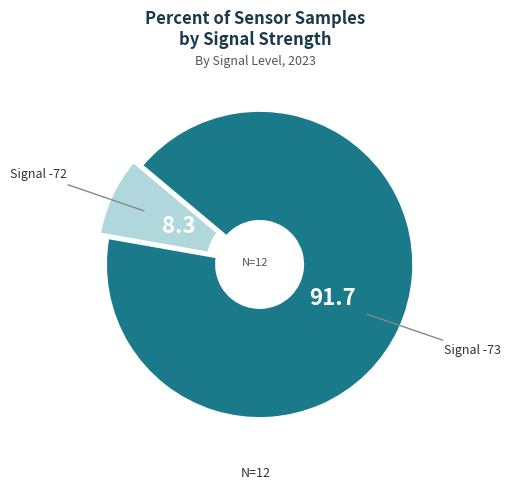

True or false: Signal -73 accounts for 92% of the total.

True